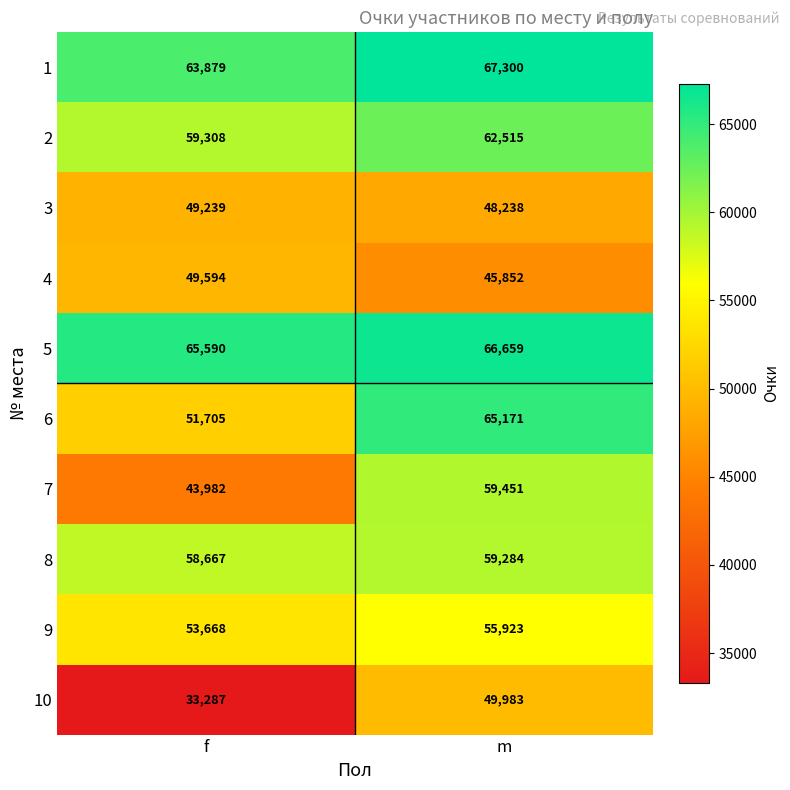

What is the average value of the 8 series?

58976